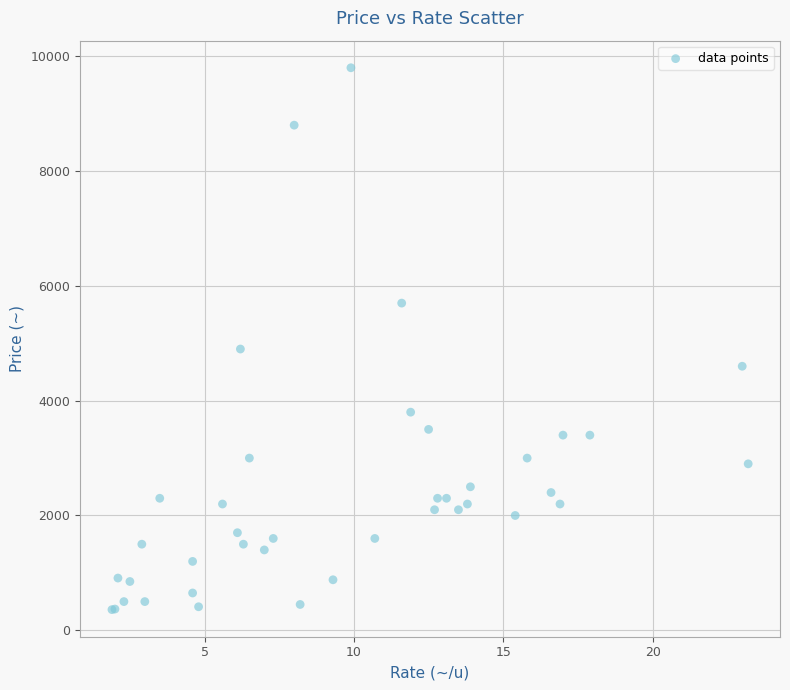

What Y value in the scatter plot is closest to 5080?

4900